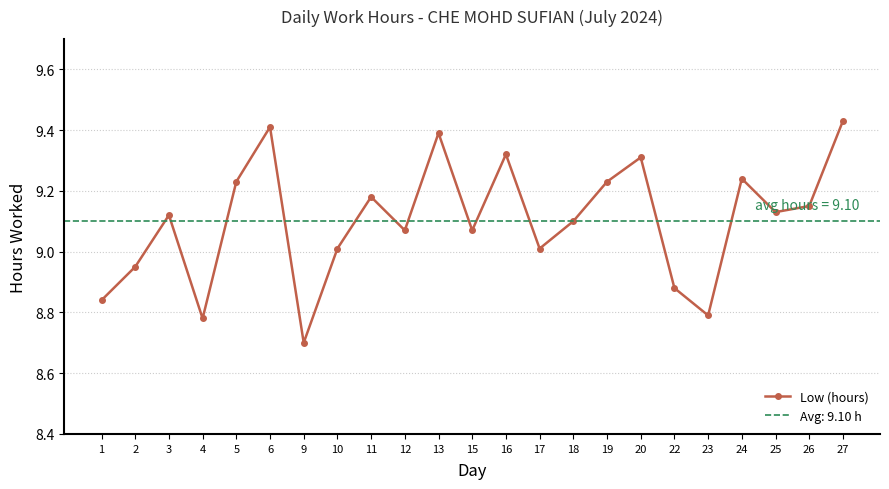

How many data points are above 9?

17